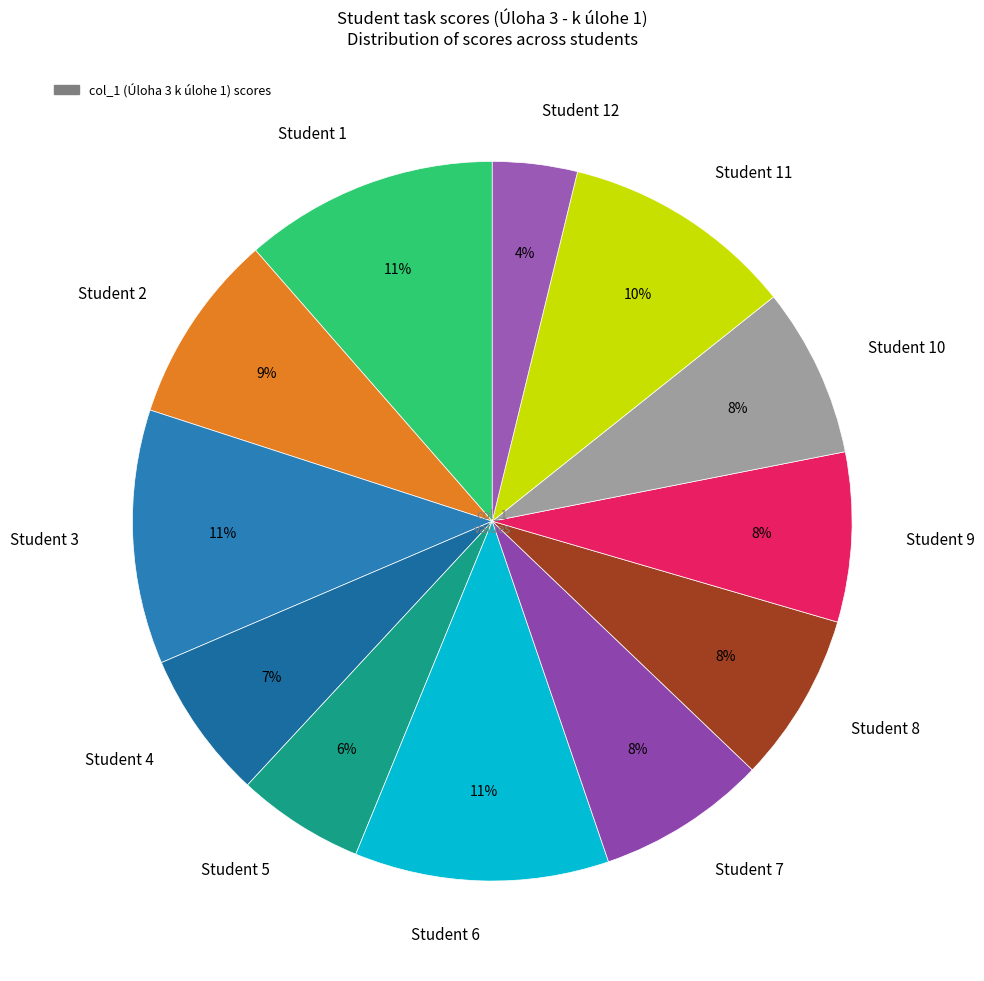

Does any single category account for the majority?

No